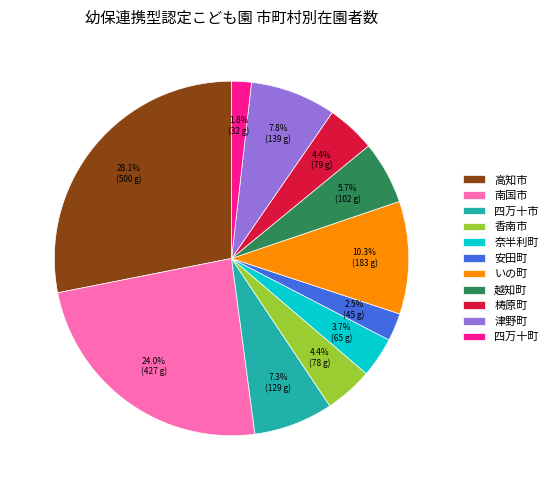

What percentage is the 津野町 slice, to the nearest percent?

8%